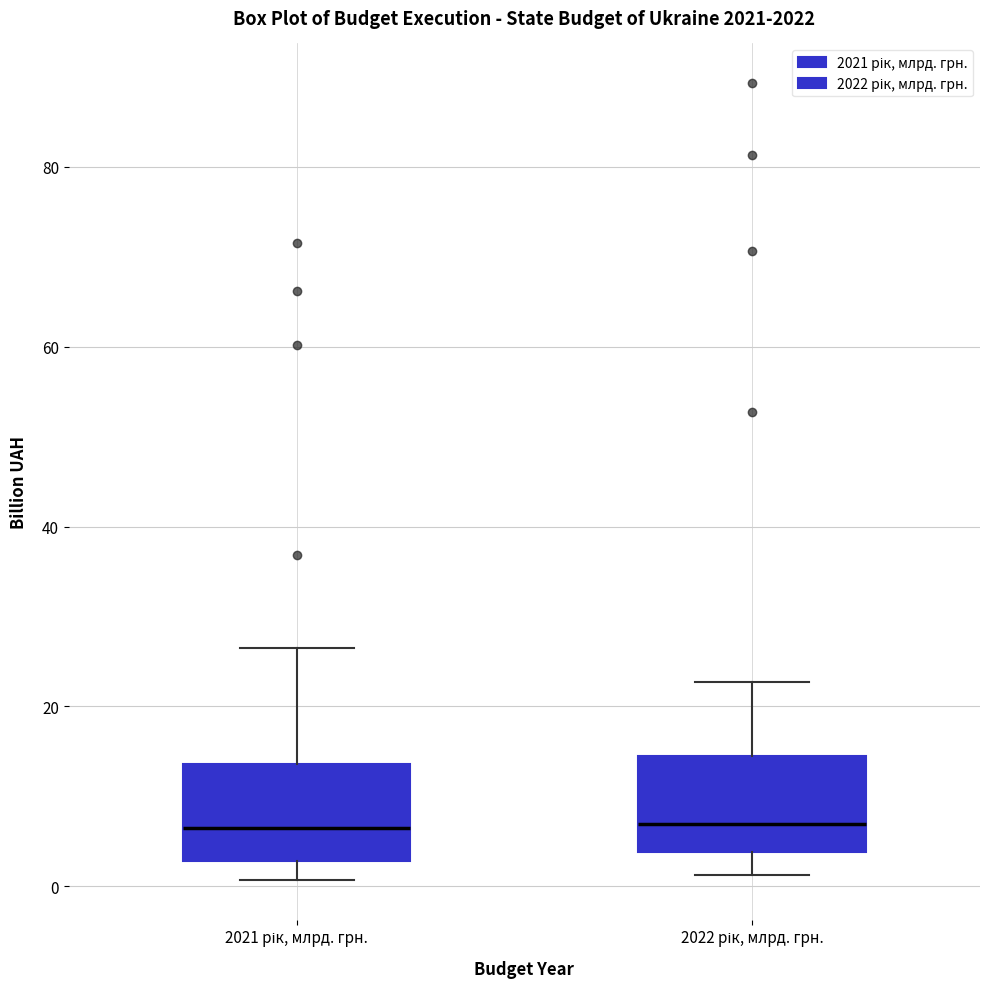

Reading left to right, read every box against the y-axis: the position of its median line, the range the box covers, and the ends of its whiskers. The values are not printed on the chart, so give them approximately, as read against the axis.

2021 рік, млрд. грн.: median 6, box 2 to 14, whiskers 0 to 26
2022 рік, млрд. грн.: median 6, box 4 to 14, whiskers 2 to 22